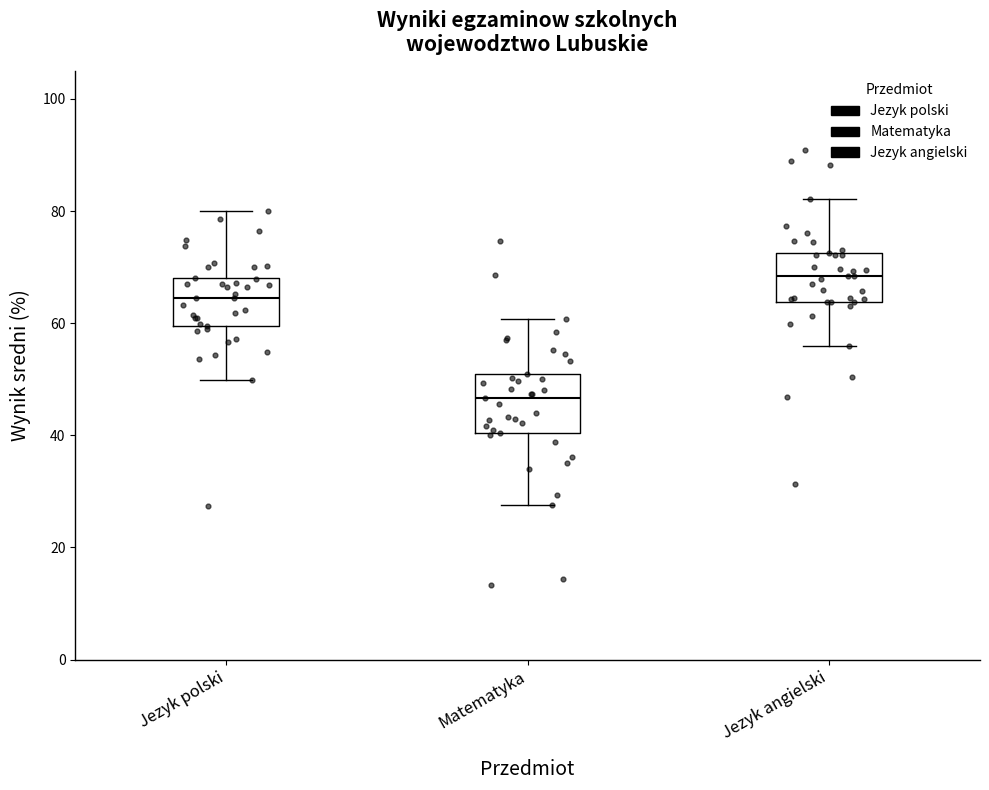

Which box has the lowest median line?

Matematyka